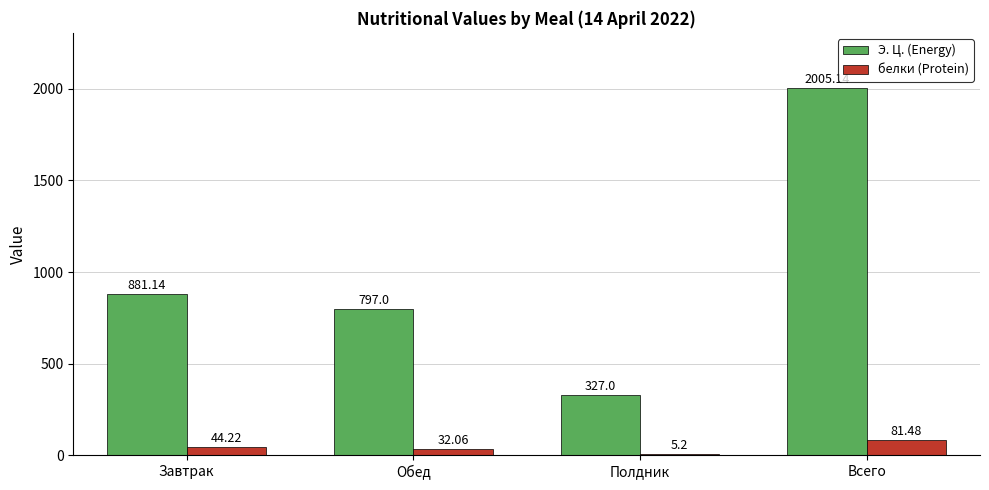

Is the value of Э. Ц. (Energy) at Обед greater than the value of белки (Protein) at Полдник?

Yes